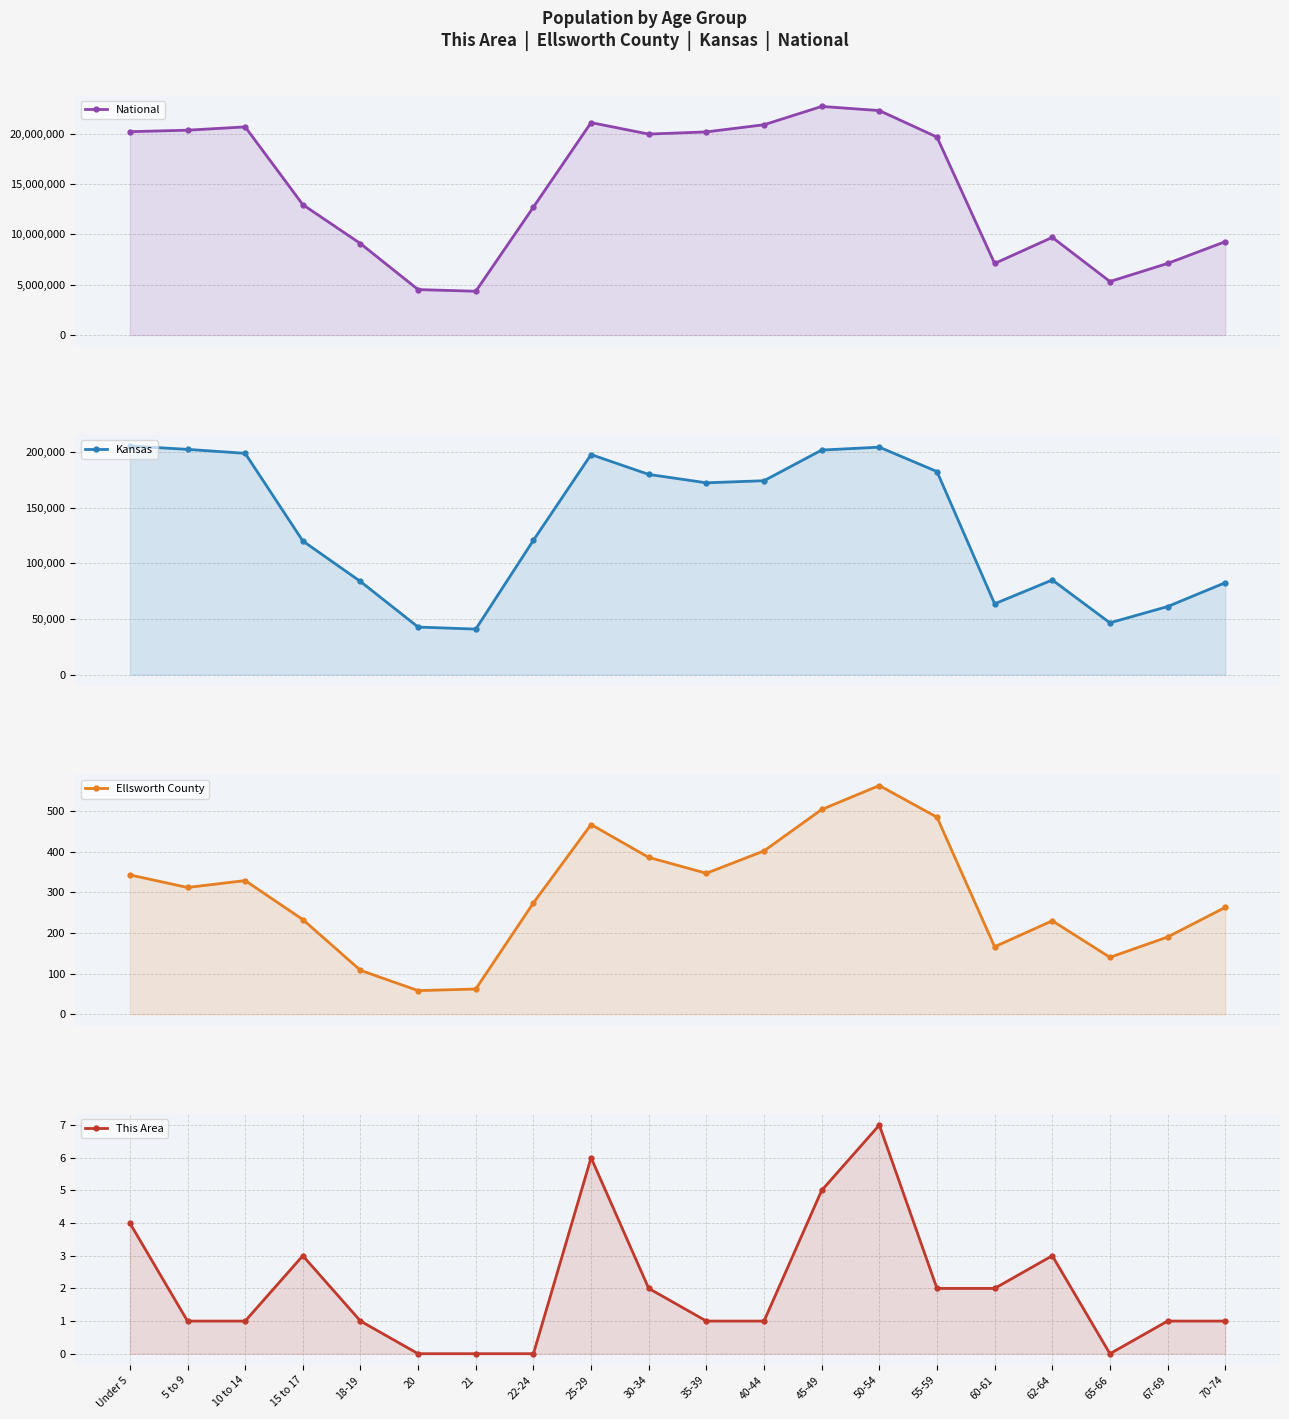

Which has a higher value, 70-74 or 22-24?

22-24